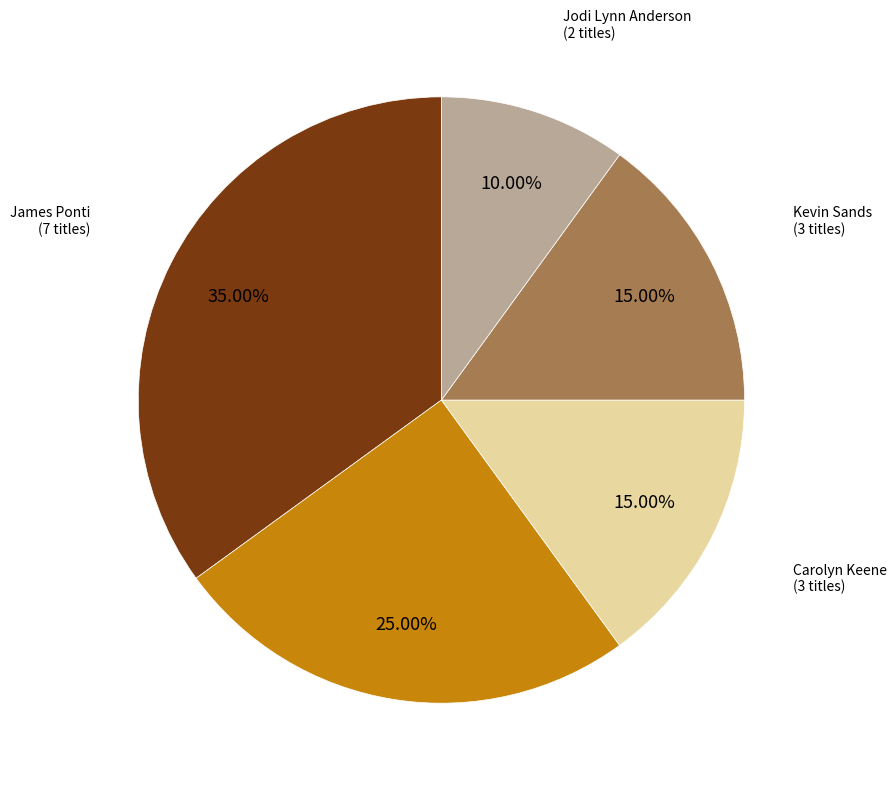

Is there any slice that represents more than half of the pie?

No